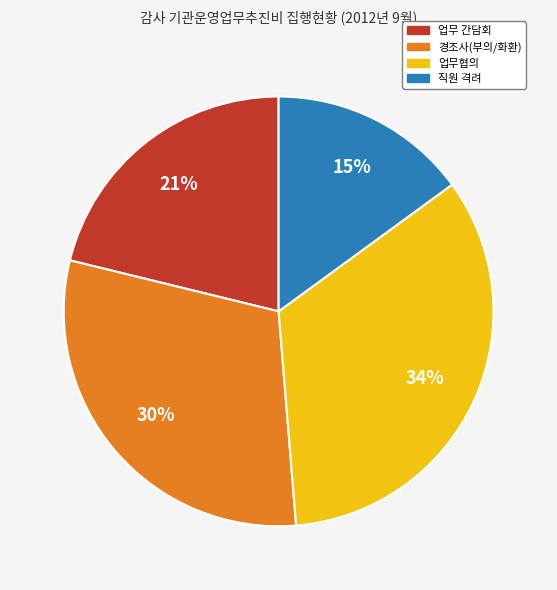

Is the sum of 경조사(부의/화환) and 업무 간담회 greater than half?

Yes